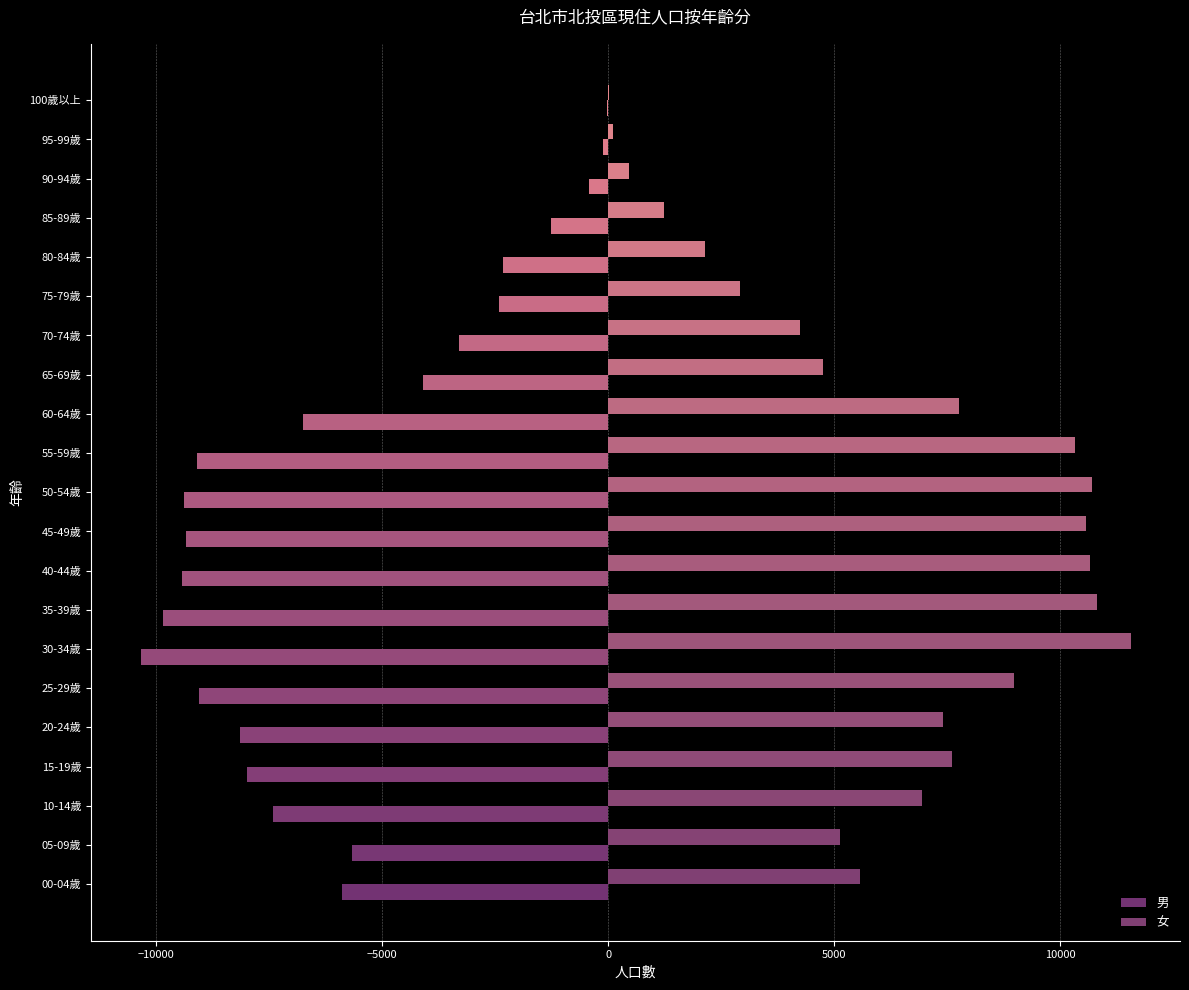

Reading left to right, transcribe all the data shown in this chart.

男: -5901	-5671	-7421	-7995	-8146	-9053	-10350	-9845	-9438	-9338	-9387	-9108	-6746	-4097	-3296	-2418	-2320	-1265	-431	-106	-15
女: 5568	5136	6938	7607	7419	8987	11560	10819	10666	10565	10712	10342	7757	4752	4248	2911	2148	1228	461	96	23